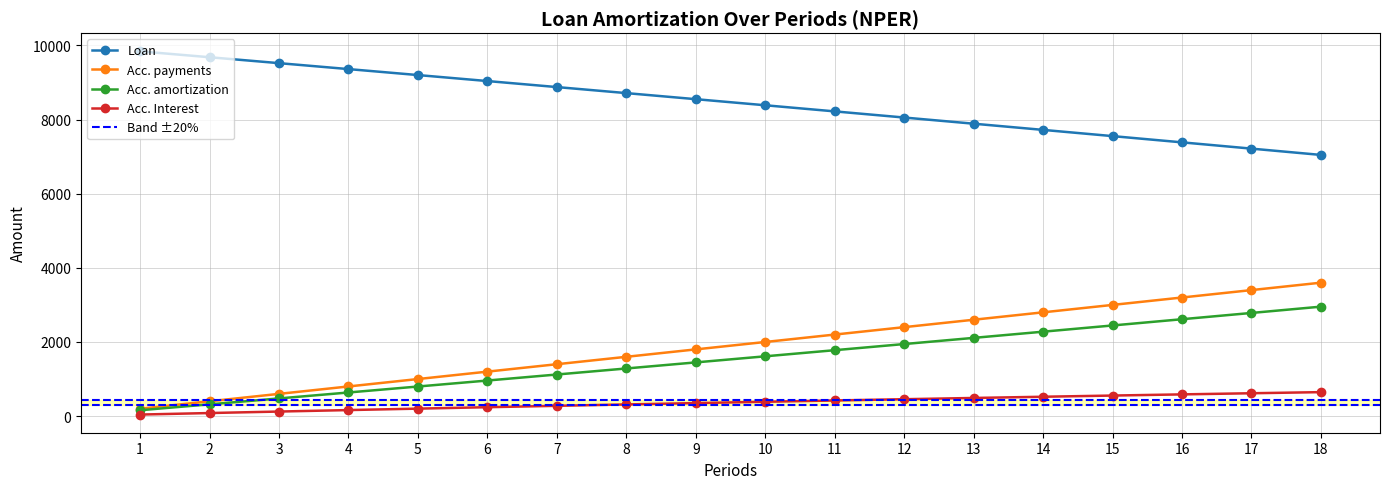

Which series has the largest range (max minus min)?

Acc. payments